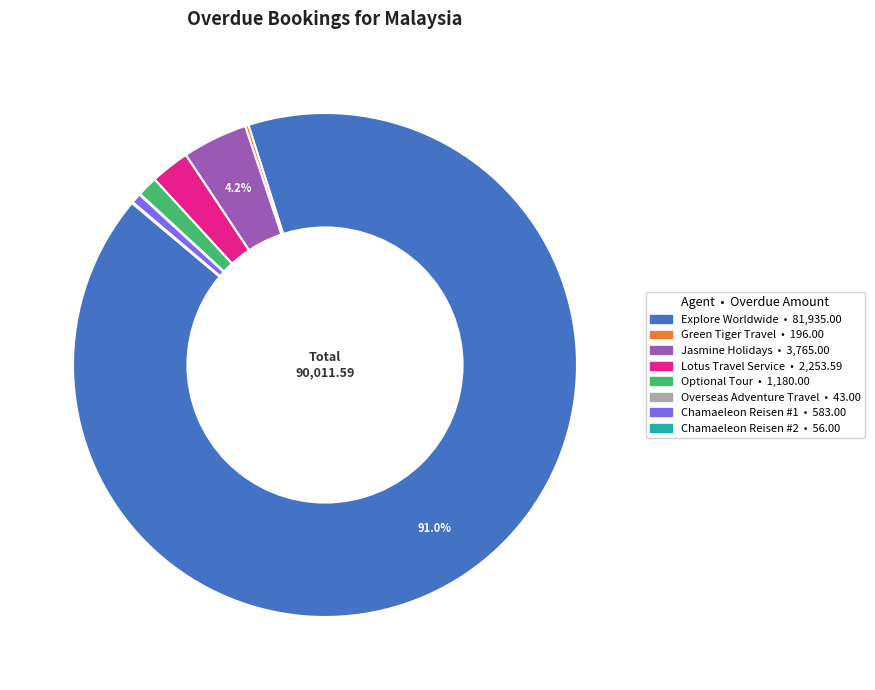

Is there a majority slice in this chart?

Yes